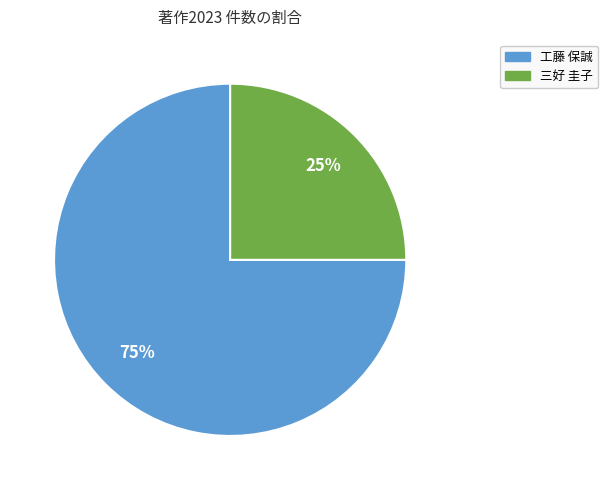

Rank the categories by value from highest to lowest.

工藤 保誠, 三好 圭子